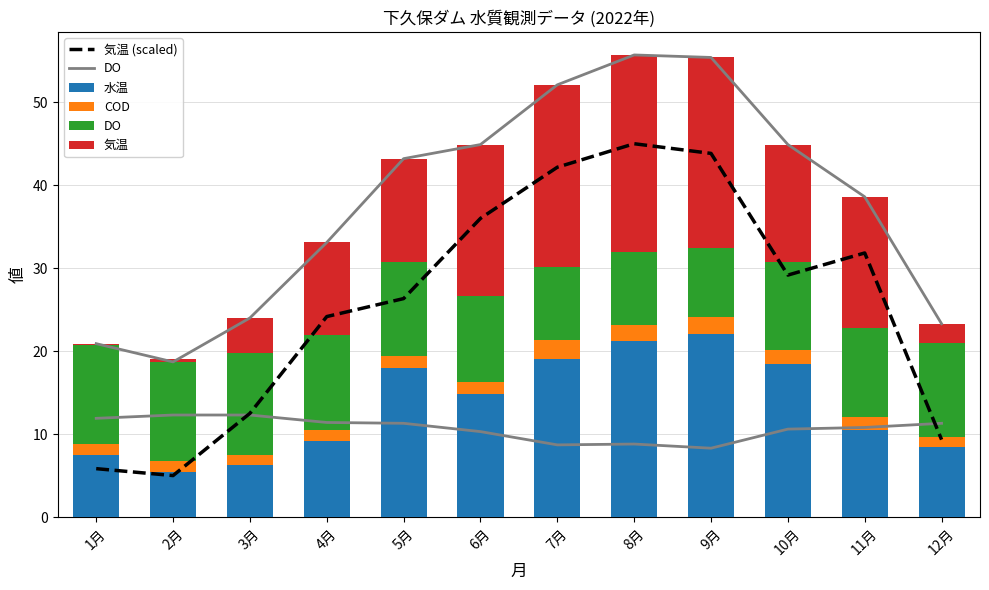

What is the value of the 気温 (scaled) bar at the 10th from the left?

29.2